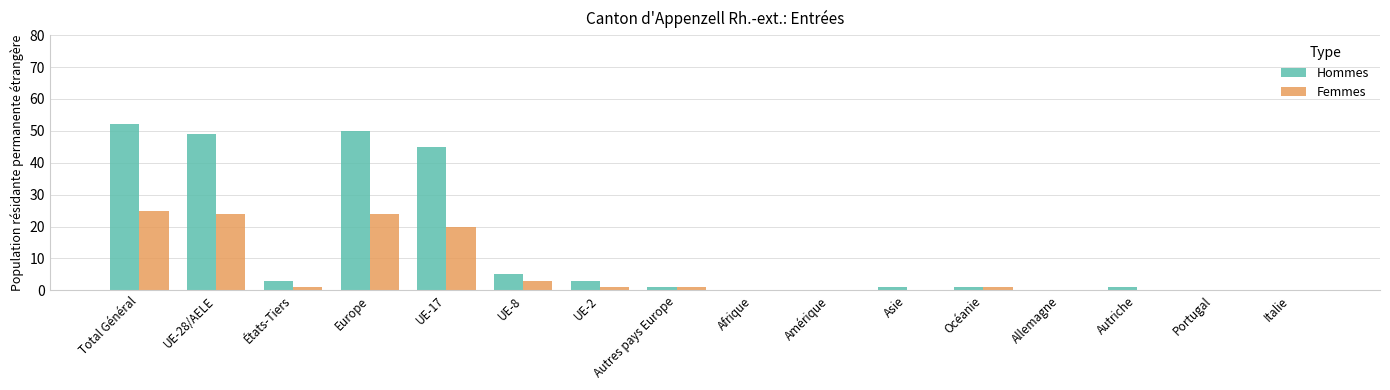

At which label does Hommes reach its peak?

Total Général